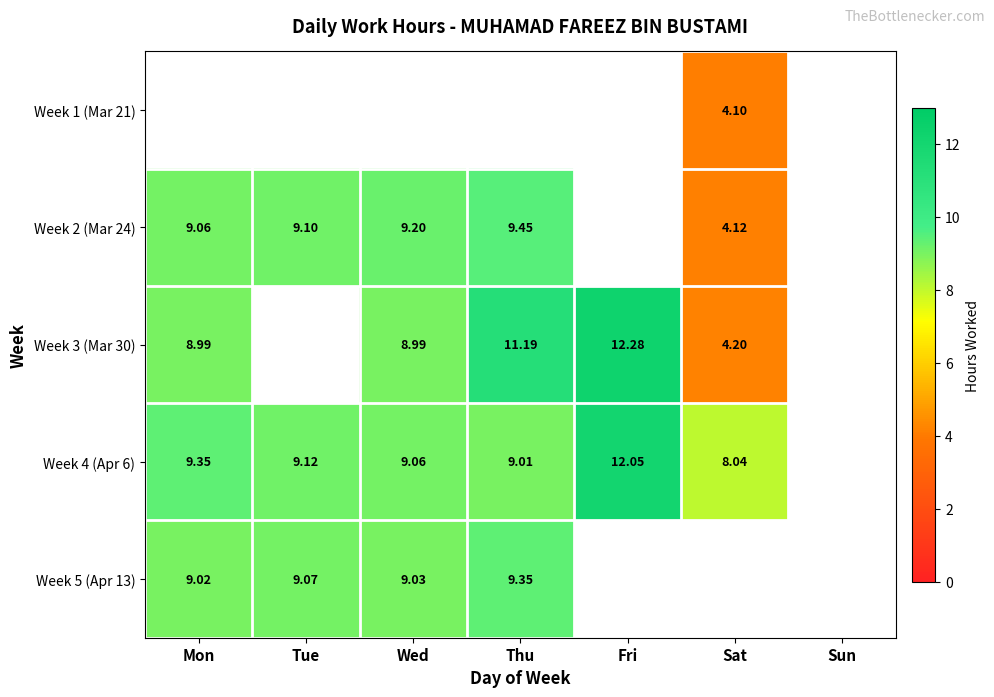

Is the value of Week 2 (Mar 24) at Tue greater than the value of Week 4 (Apr 6) at Thu?

Yes